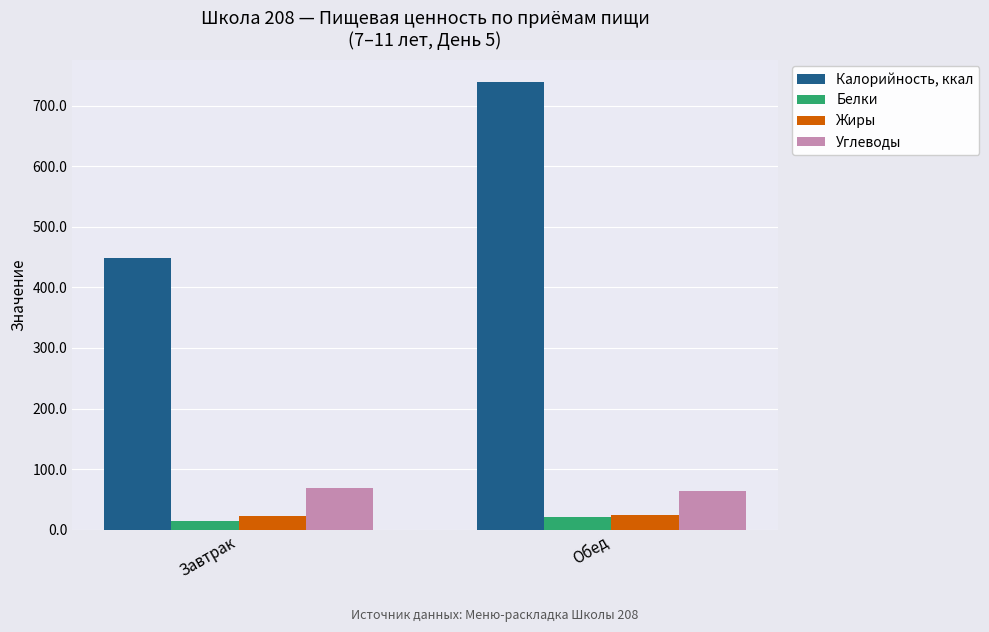

How many bars are there in total?

8